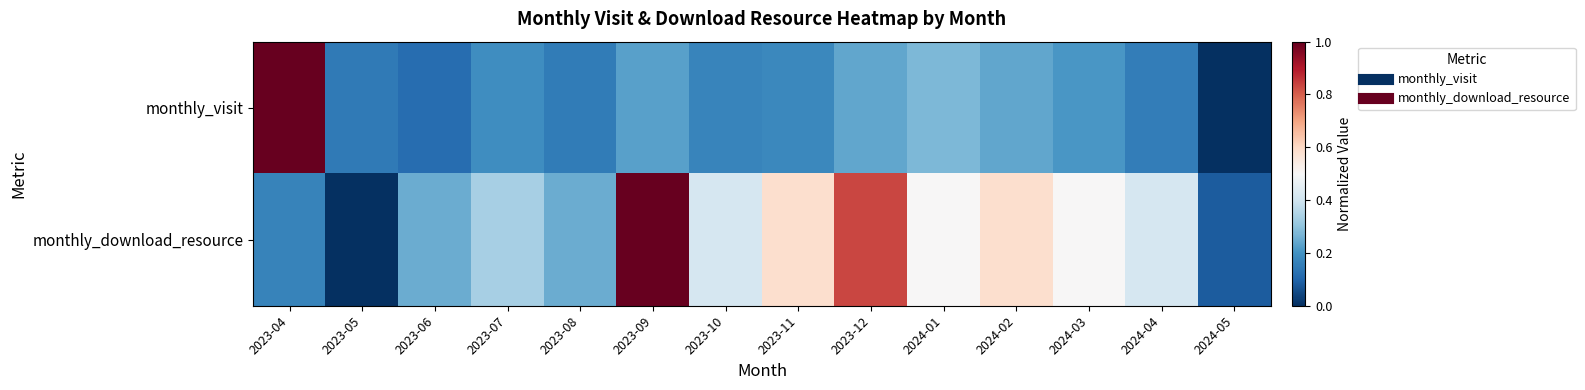

What is the maximum value shown in the chart?

1.0